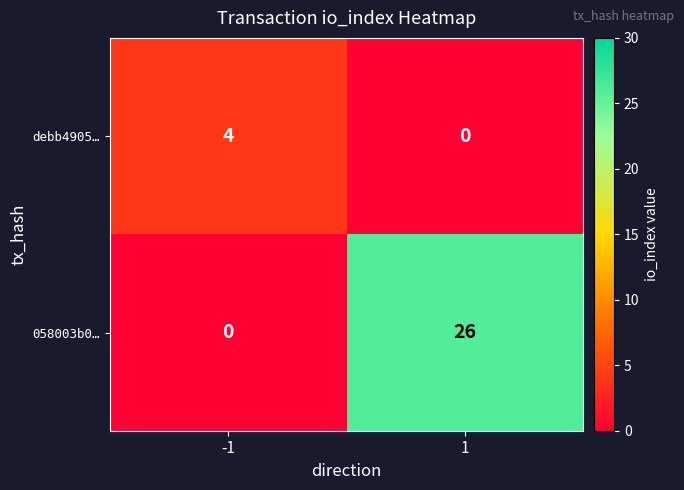

Which series has the largest total across all categories?

058003b0…